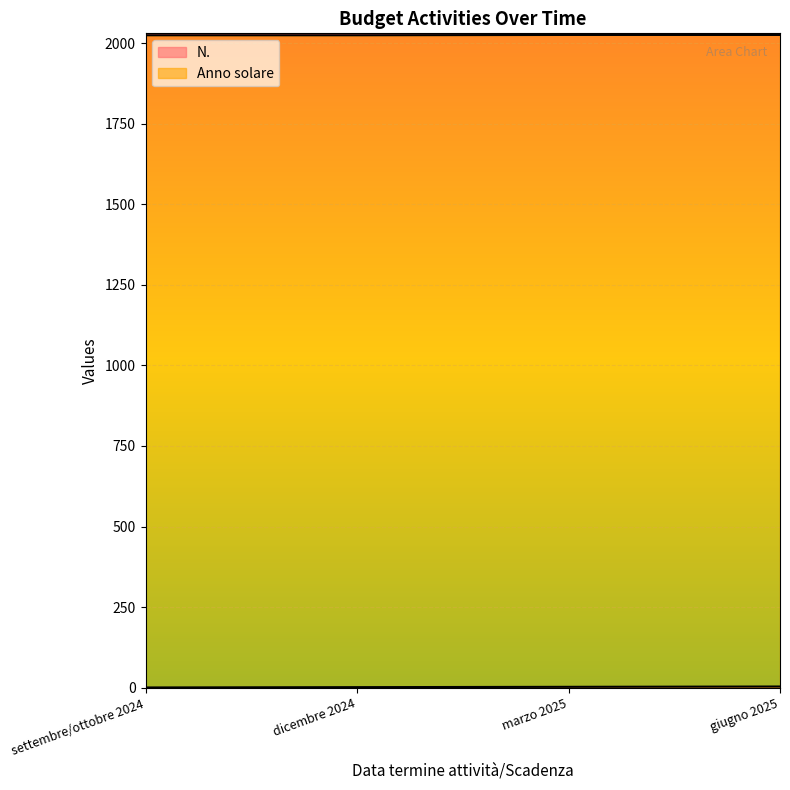

How many lines are shown in the chart?

2